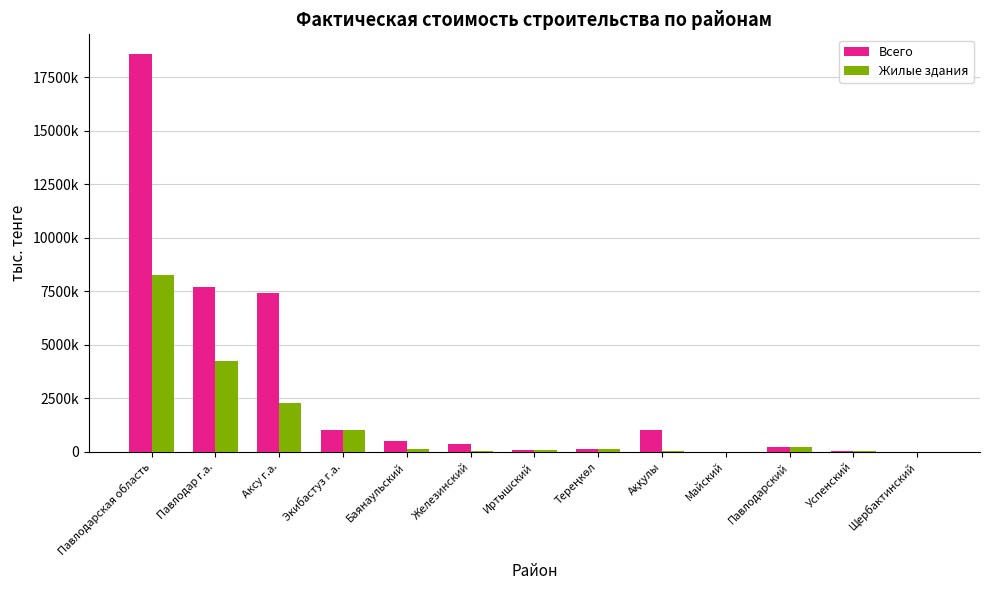

List the labels in order of Жилые здания value, largest first.

Павлодарская область, Павлодар г.а., Аксу г.а., Экибастуз г.а., Павлодарский, Тереңкөл, Баянаульский, Иртышский, Железинский, Аққулы, Успенский, Майский, Щербактинский